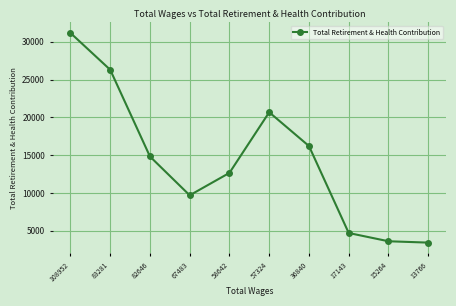

Count the number of data series in this chart.

1